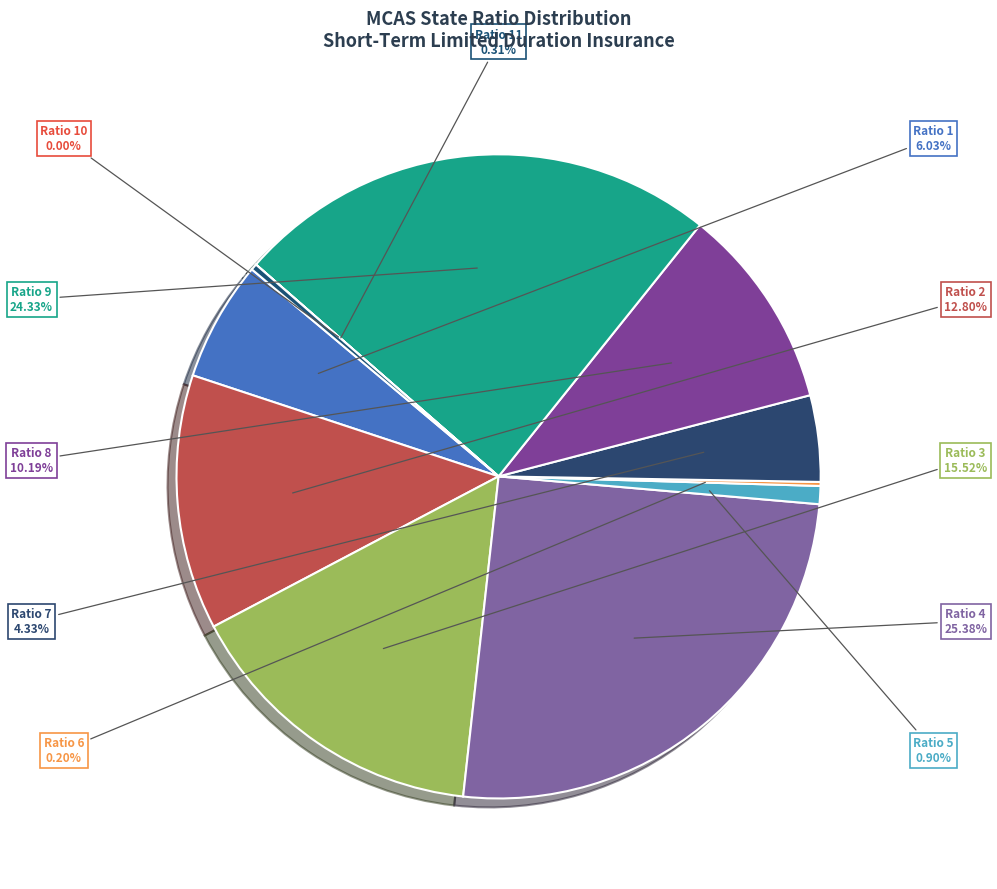

True or false: Ratio 8 accounts for 18% of the total.

False